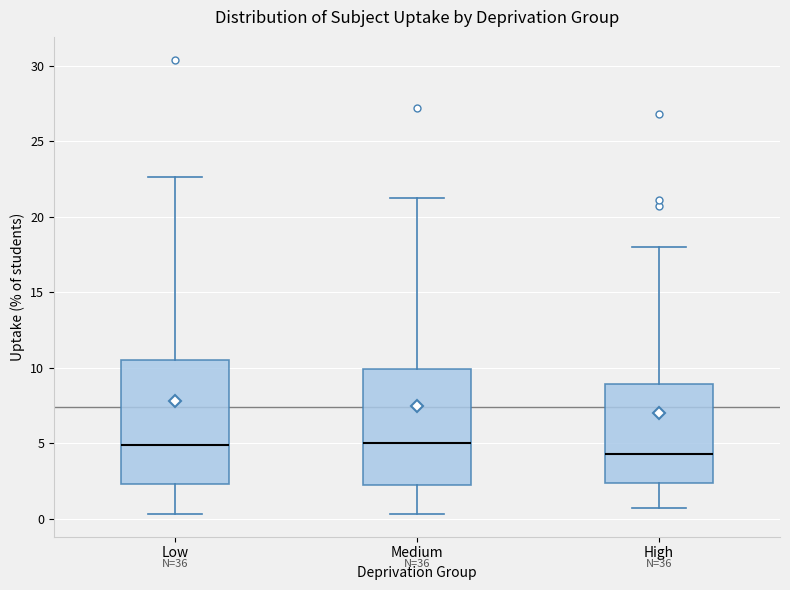

Comparing the boxes themselves (not the whiskers), which one is the tallest?

Low